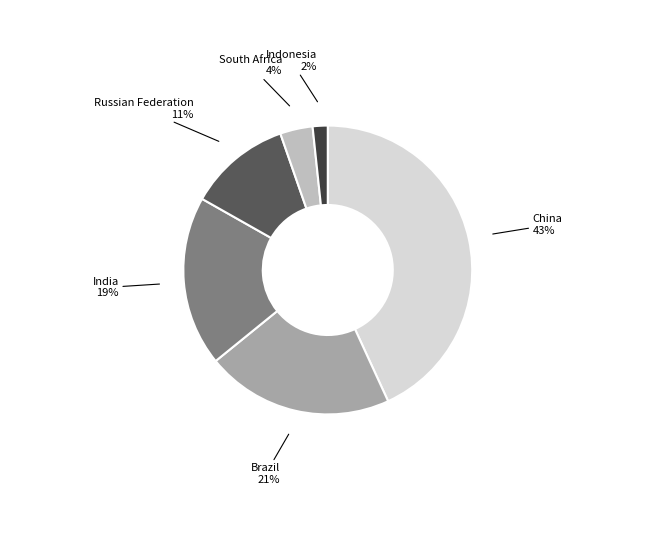

Does any single category account for the majority?

No